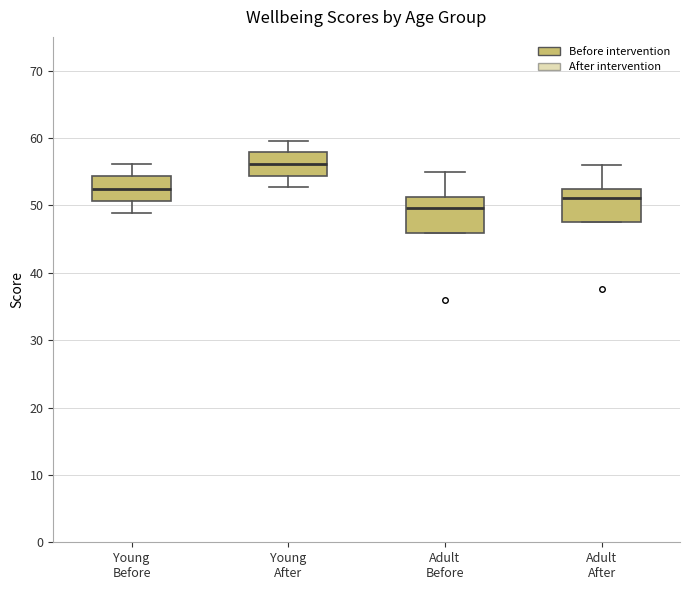

Reading left to right, transcribe this box plot: for each box, give where its median line is, the range the box spans, and where its two whiskers end, as read against the y-axis. The values are not printed on the chart, so give them approximately, as read against the axis.

Young Before: median 52, box 51 to 54, whiskers 49 to 56
Young After: median 56, box 54 to 58, whiskers 53 to 60
Adult Before: median 50, box 46 to 51, whiskers 46 to 55
Adult After: median 51, box 48 to 52, whiskers 48 to 56